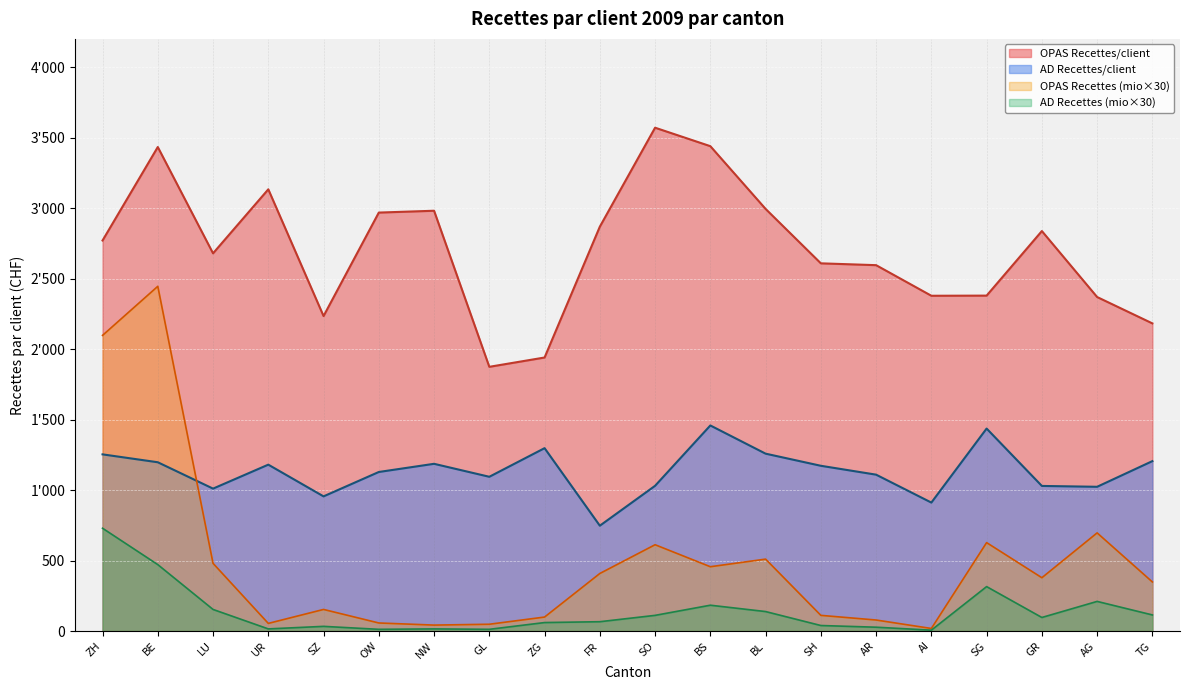

True or false: AD Recettes (mio CHF) and OPAS Recettes/client intersect in this chart.

False